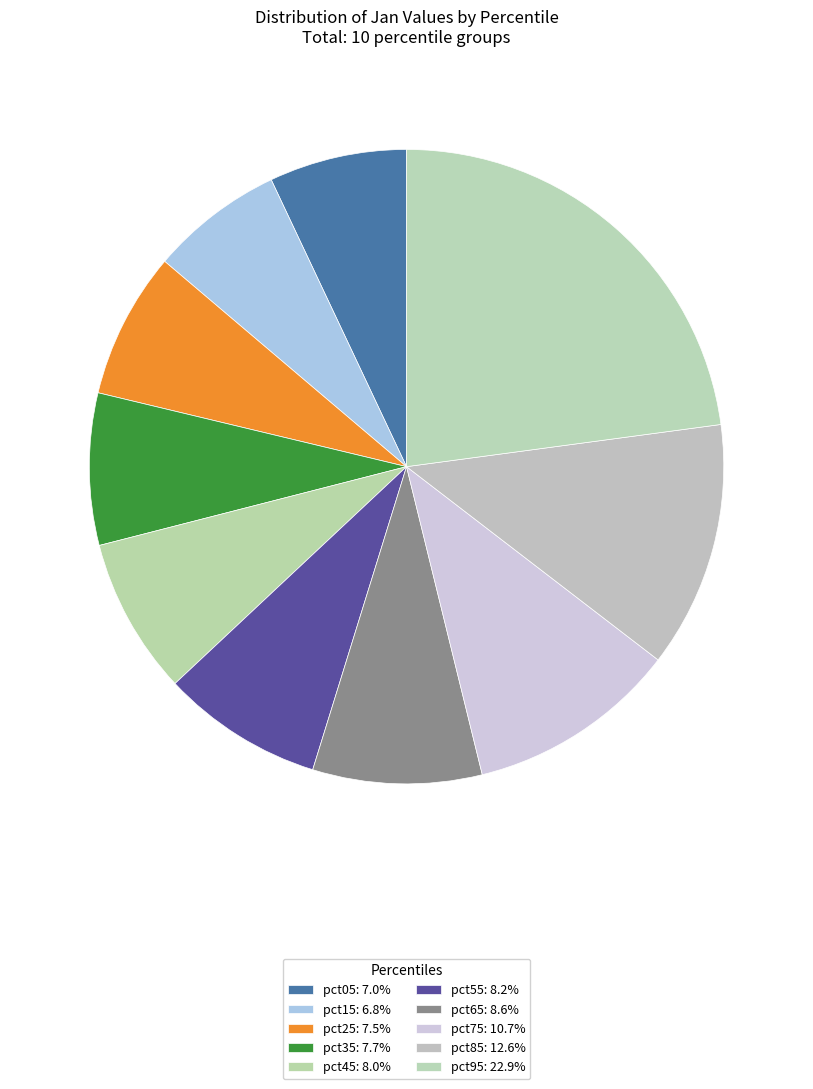

Count the number of slices in the pie.

10